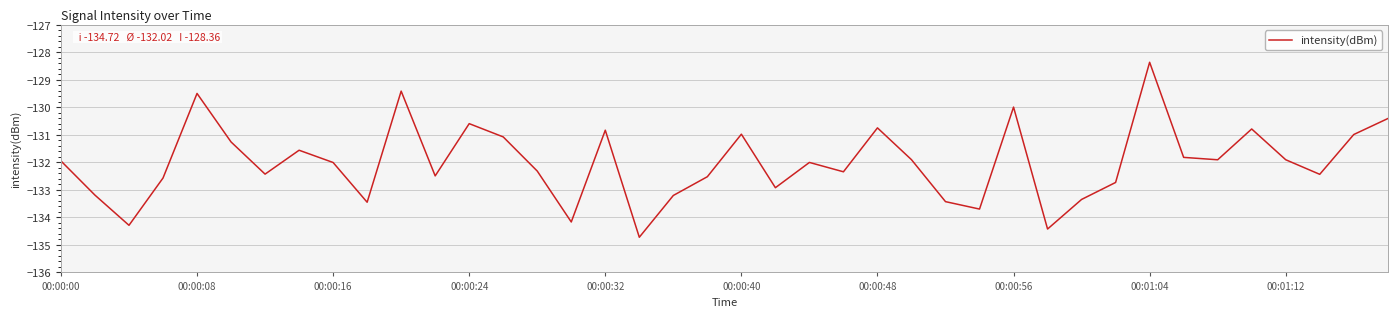

What is the smallest value displayed?

-134.7